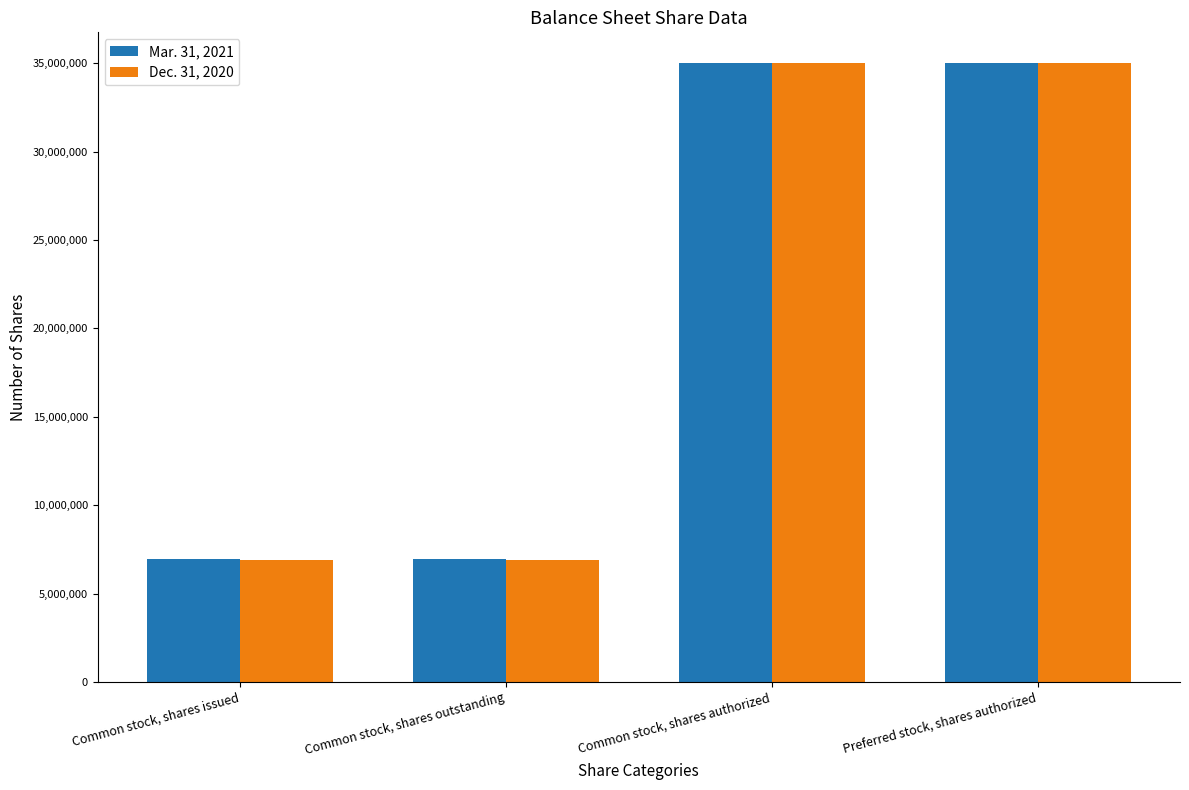

What is the smallest value displayed?

6891608